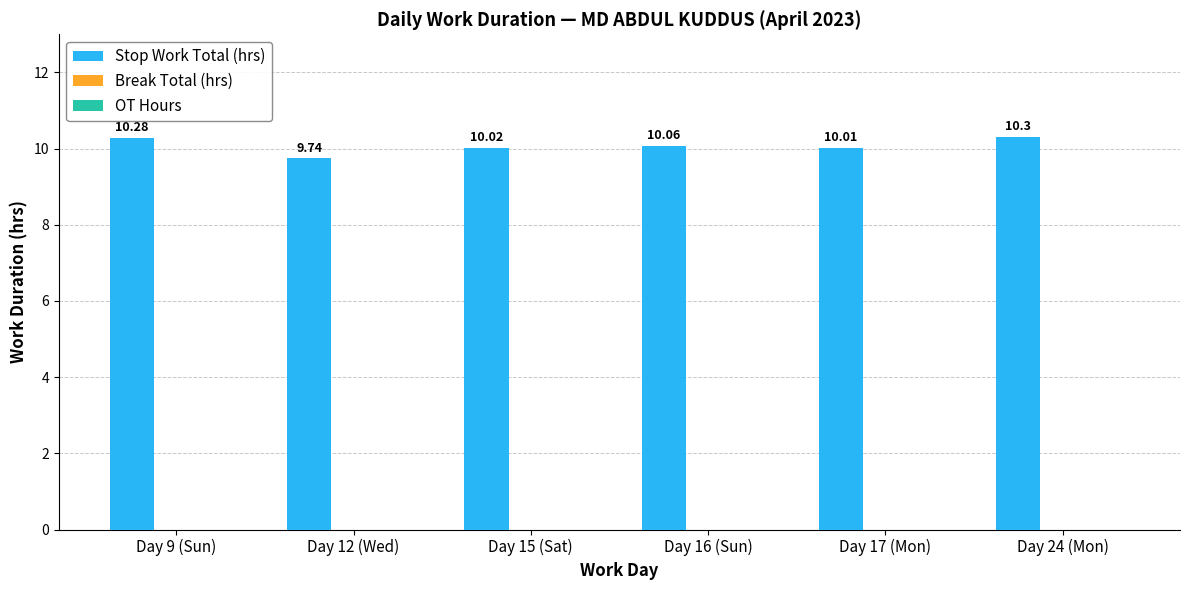

What is the average value?

10.1